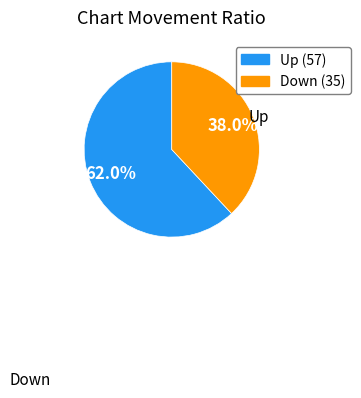

Is there any slice that represents more than half of the pie?

Yes